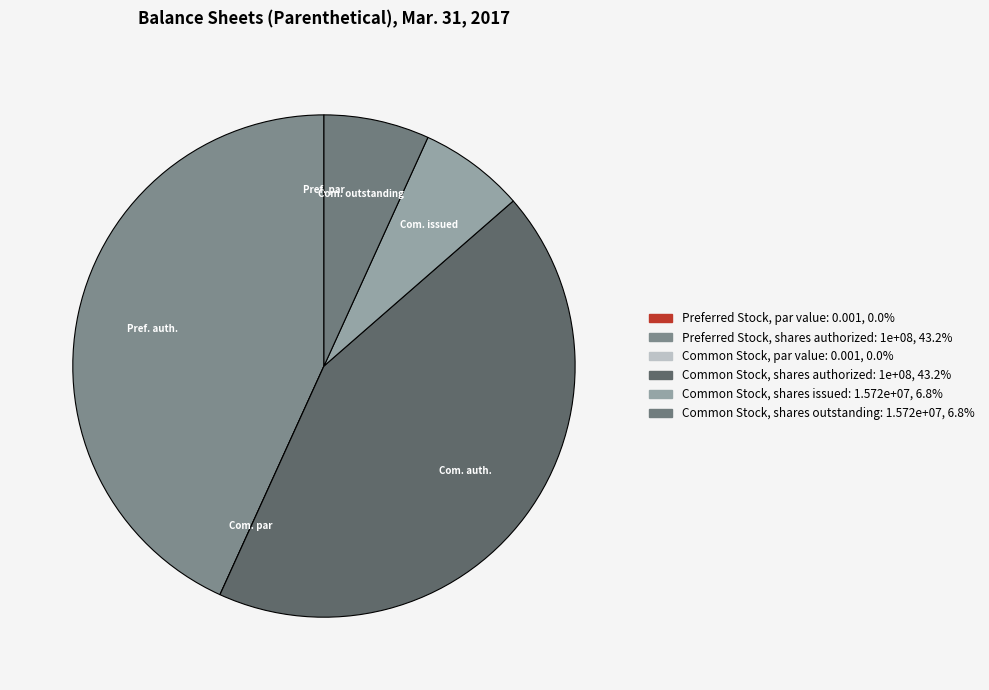

Count the number of slices in the pie.

6